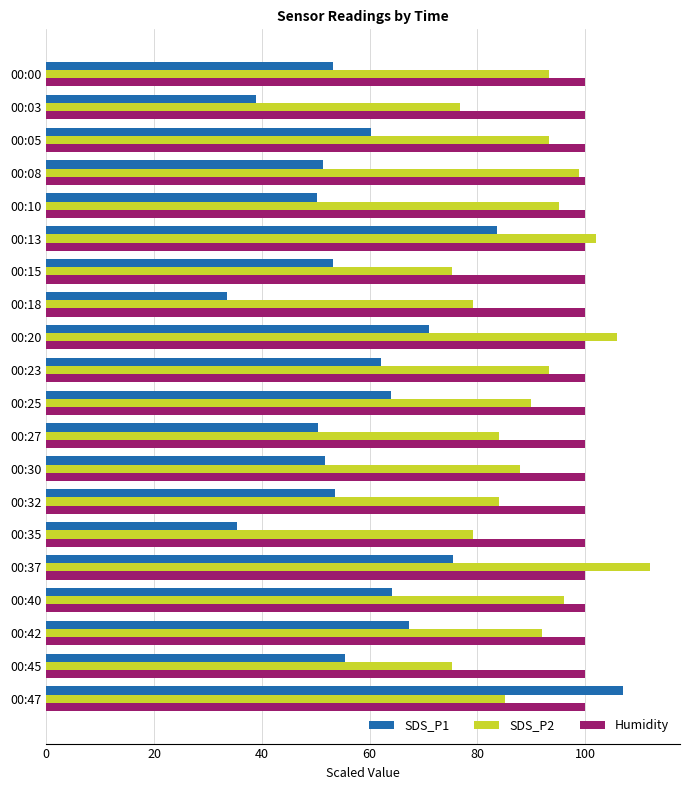

Rank the series by their average value, from highest to lowest.

Humidity, SDS_P2, SDS_P1